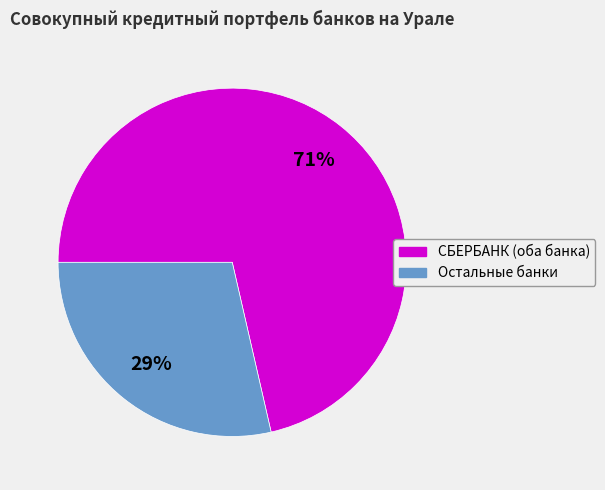

To the nearest percent, what is the average slice percentage?

50%